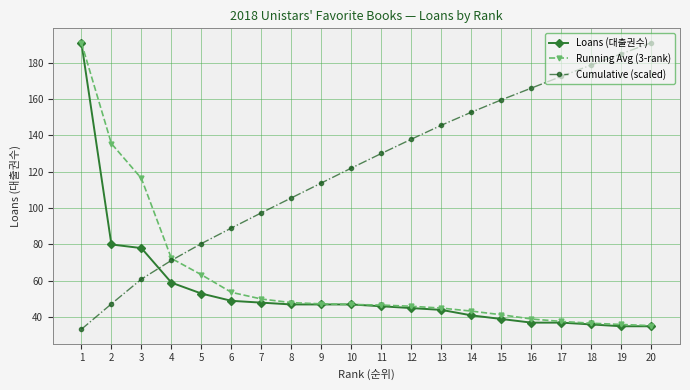

What is the value of the Cumulative (scaled) point at the 11th from the left?

130.1